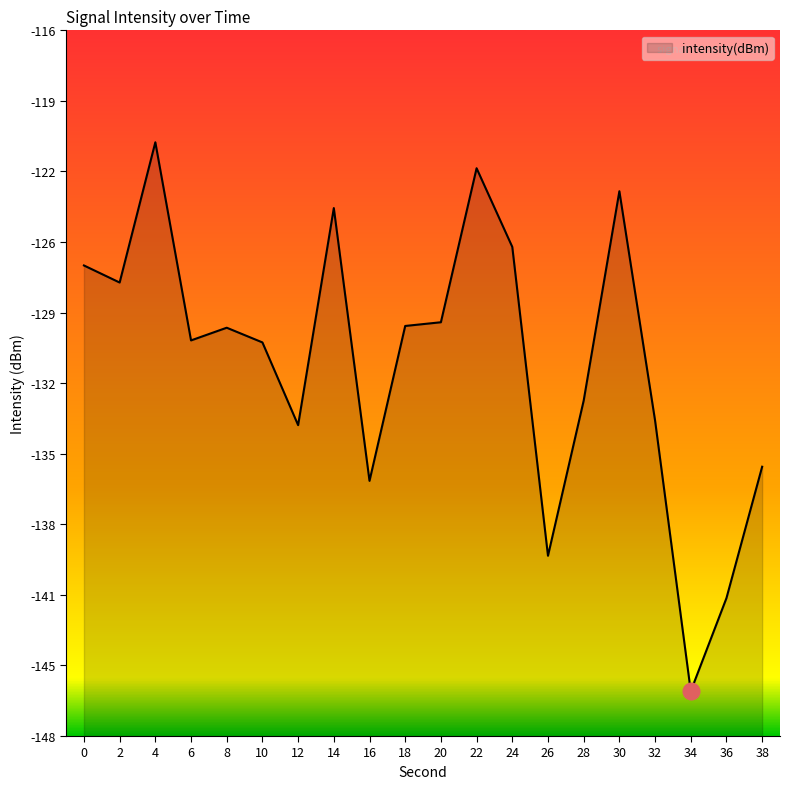

Rank the categories by value from lowest to highest.

34, 36, 26, 16, 38, 12, 32, 28, 10, 6, 8, 18, 20, 2, 0, 24, 14, 30, 22, 4